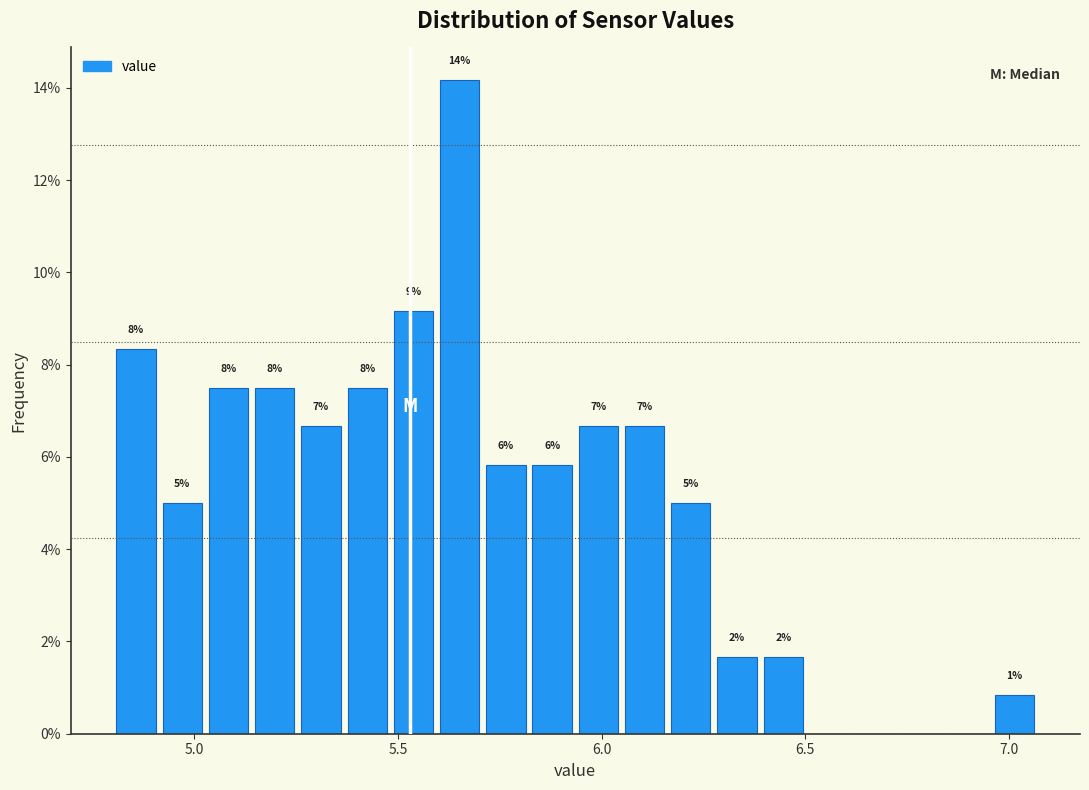

Around what value on the x-axis is the tallest bar? Give the approximate position of its centre, as read against the axis.

5.65